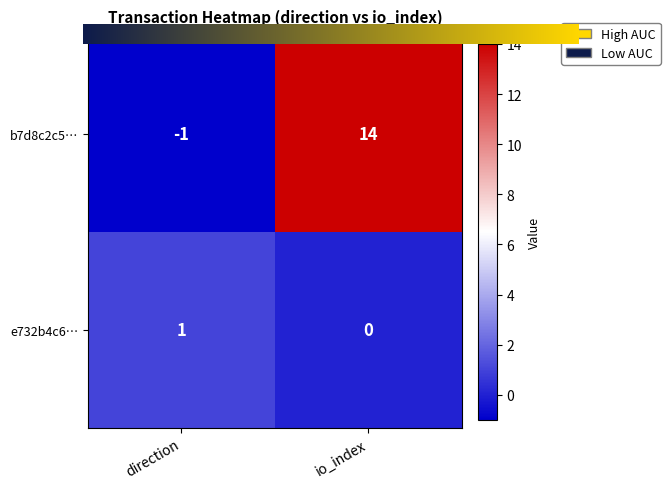

What is the sum of all b7d8c2c5… values?

13